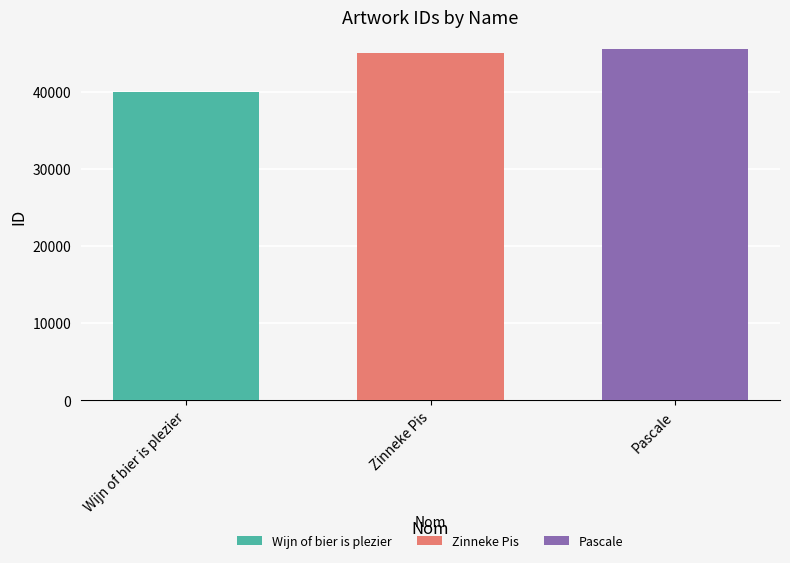

What is the minimum value shown in the chart?

39909